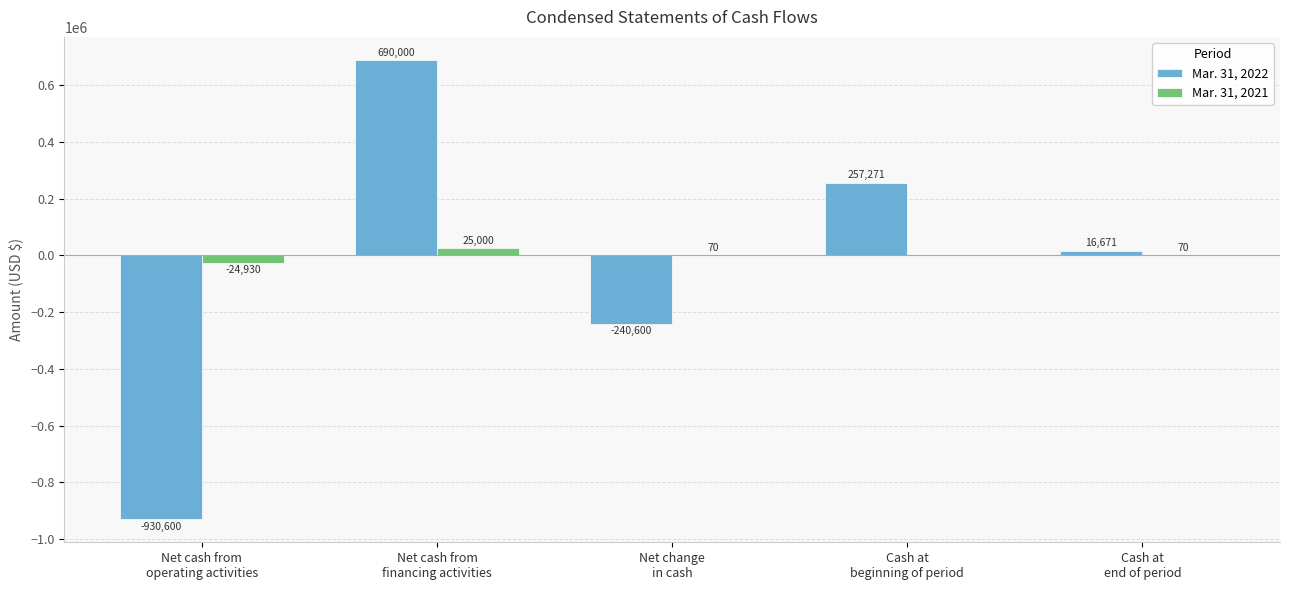

How many groups of bars are there?

5